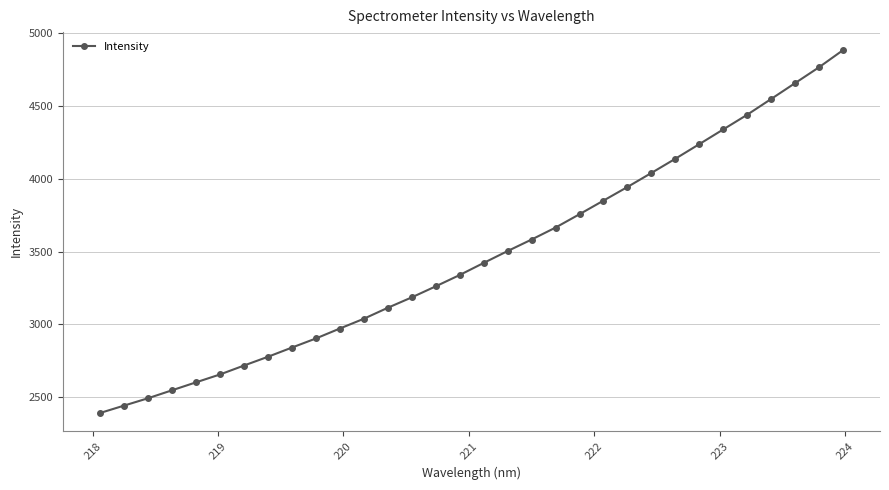

What is the minimum value shown in the chart?

2391.2